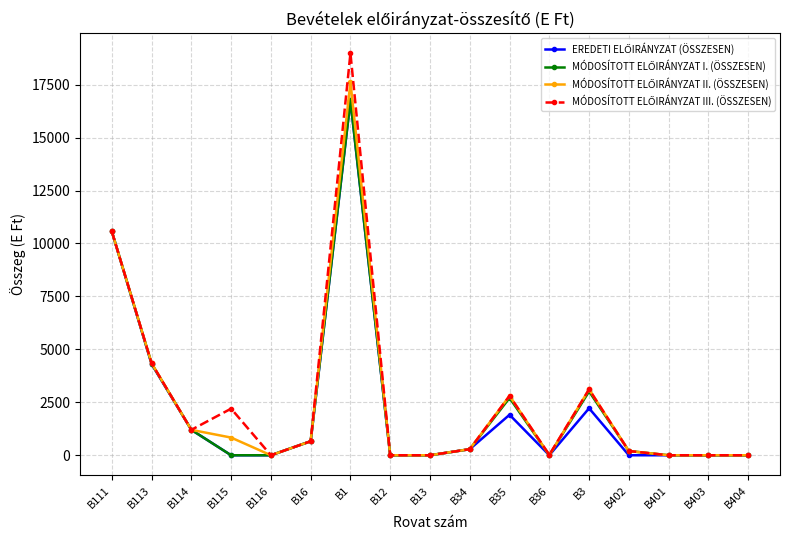

What is the maximum value shown in the chart?

18983